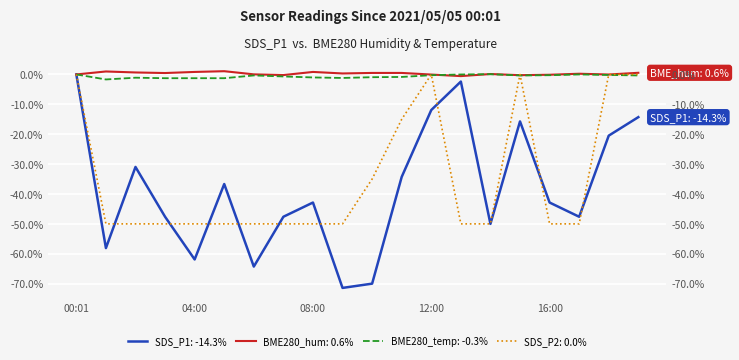

At which category does BME280_humidity reach its first local valley?

03:00